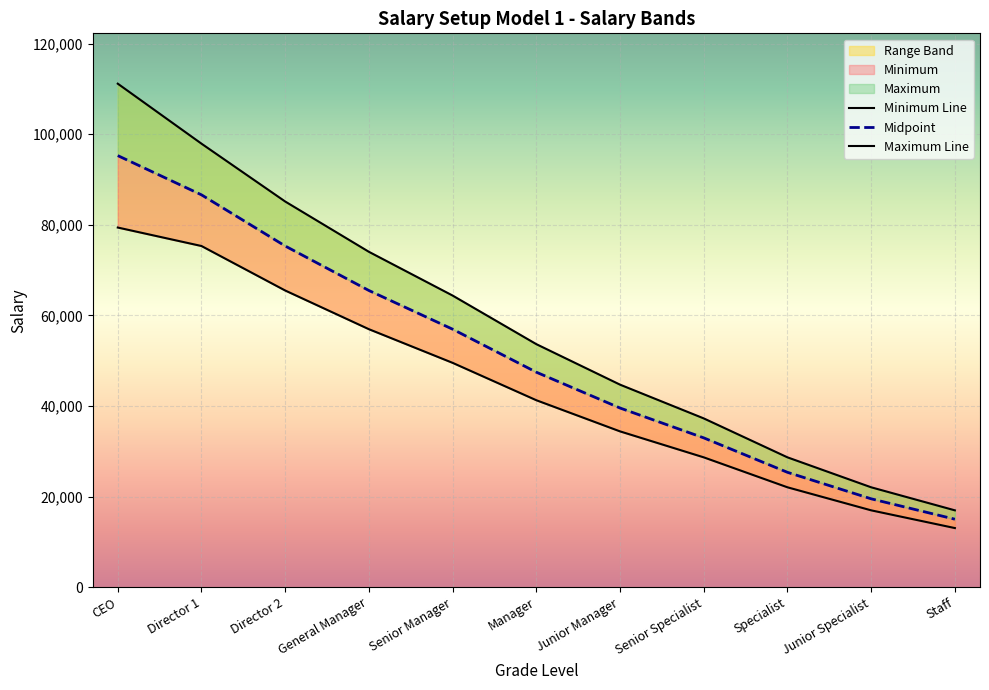

Reading left to right, list all the values displayed in this chart.

Minimum: 79390.8	75311.4	65488.2	56946.2	49518.5	41265.4	34387.8	28656.5	22043.5	16956.5	13043.5
Midpoint: 95268.9	86608.1	75311.4	65488.2	56946.2	47455.2	39546.0	32955.0	25350.0	19500.0	15000.0
Maximum: 111147.1	97904.8	85134.6	74030.1	64374.0	53645.0	44704.2	37253.5	28656.5	22043.5	16956.5